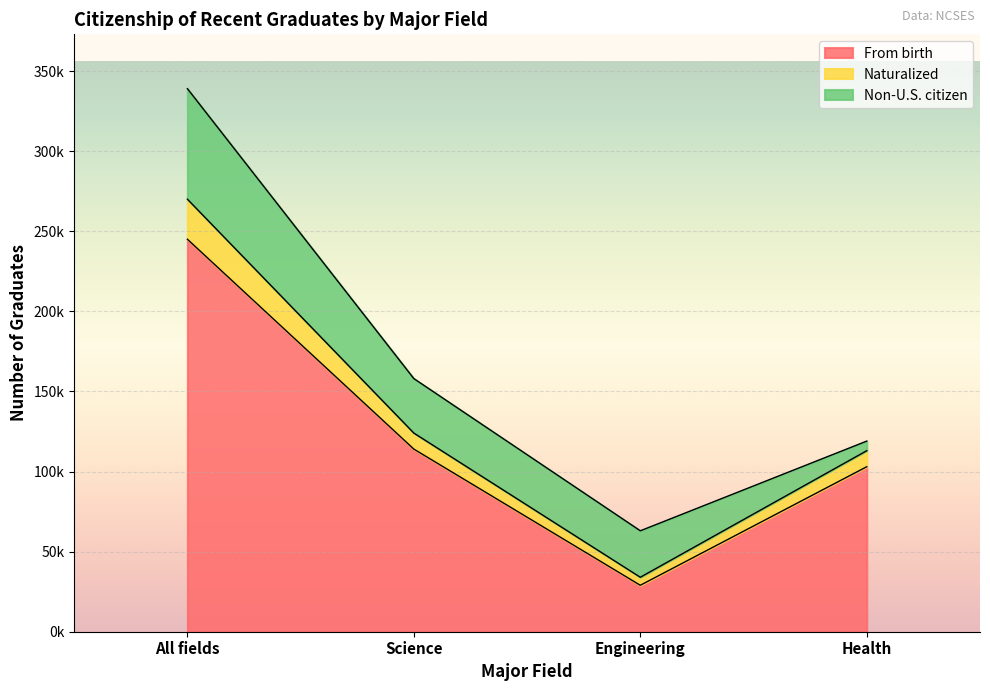

What position from the right is Engineering?

2